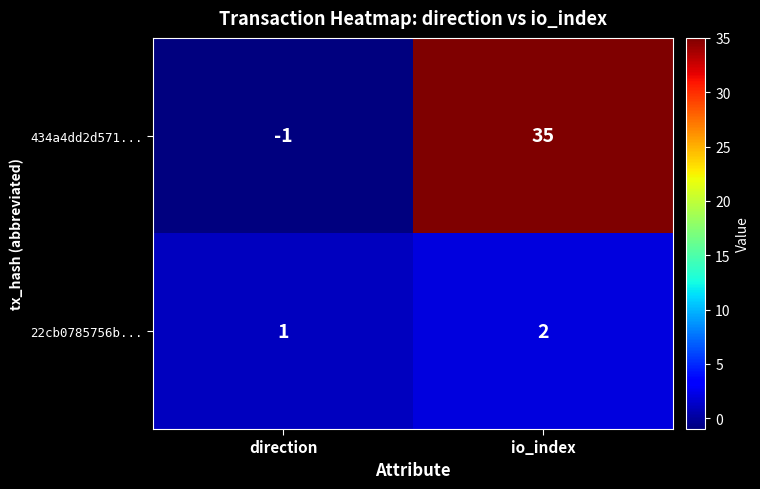

The value of 22cb0785756b... at io_index is 3. True or false?

False